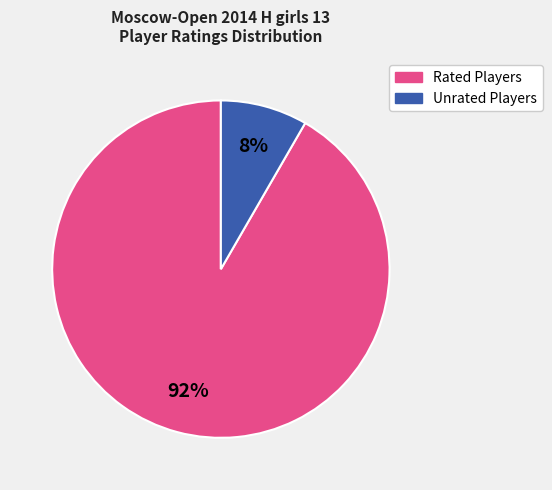

Is there a majority slice in this chart?

Yes